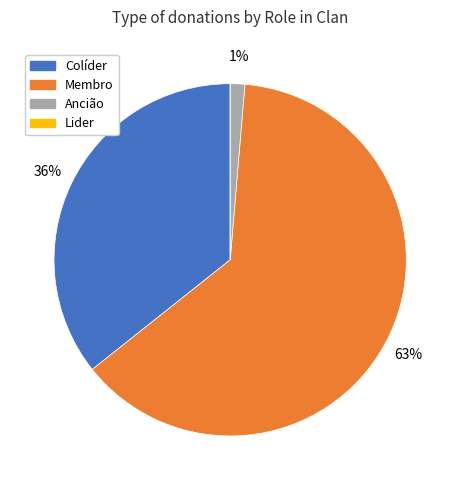

Is it true that Membro is 56% of the pie?

False